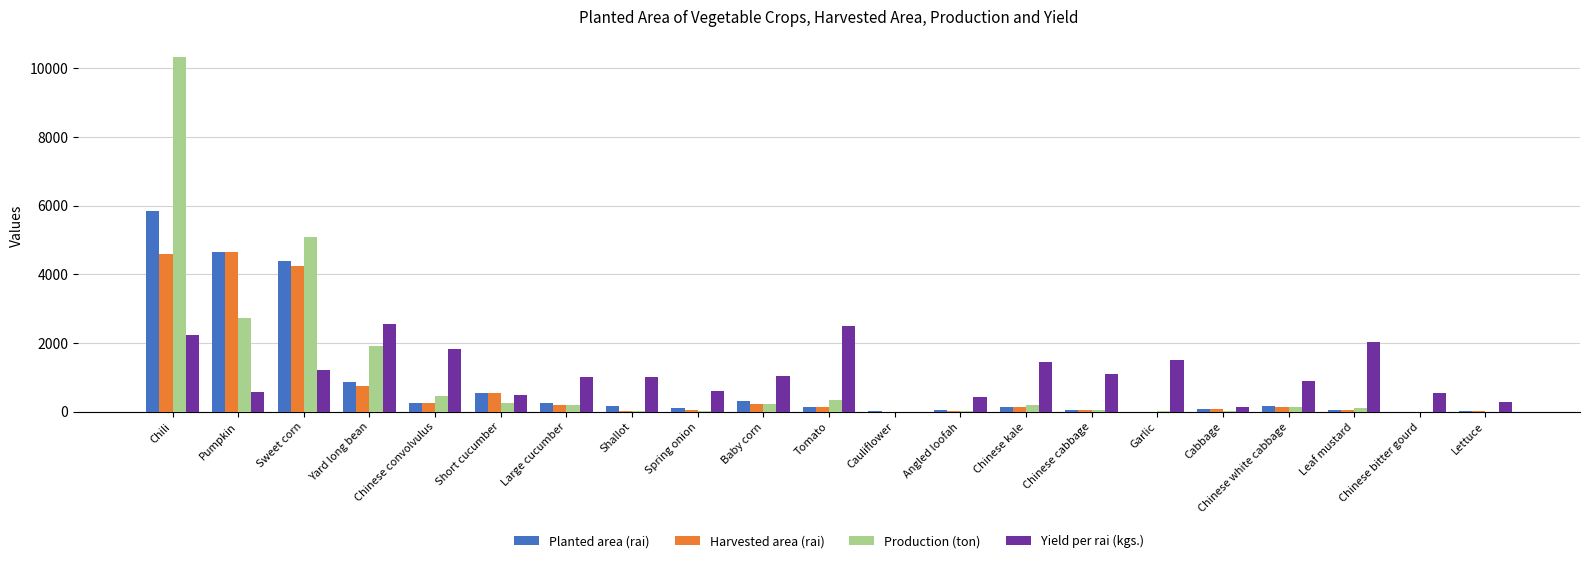

What is the sum of all Harvested area (rai) values?

16180